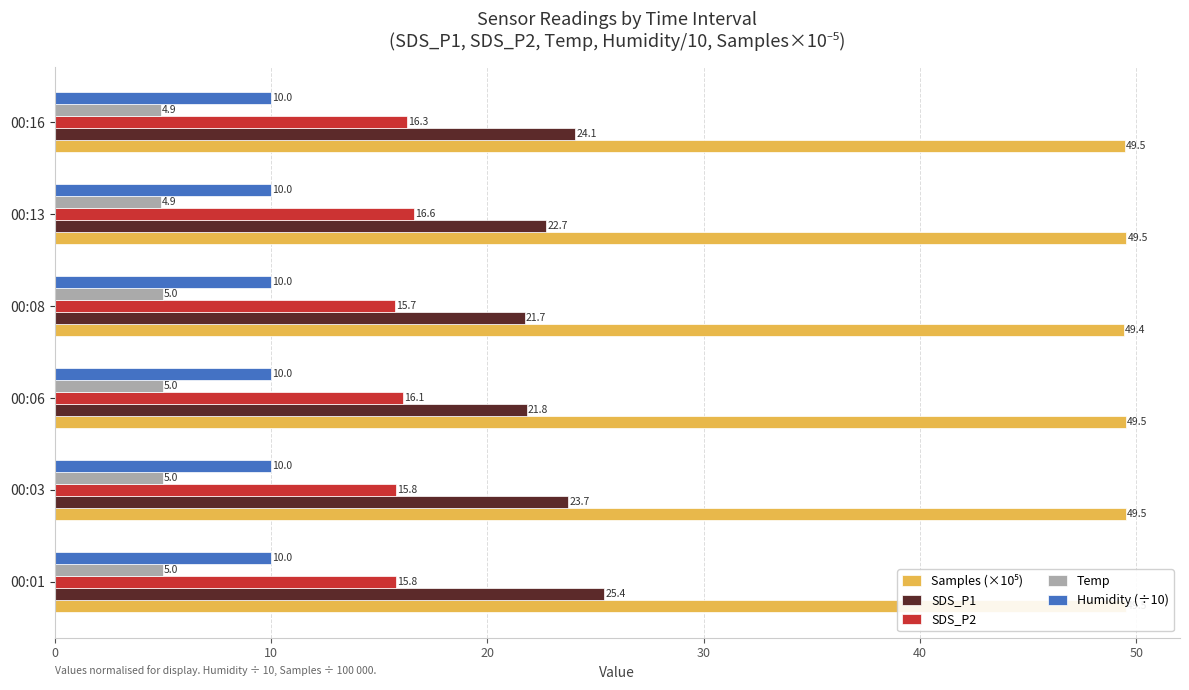

What is the spread (max minus min) of values at 00:16?

44.6